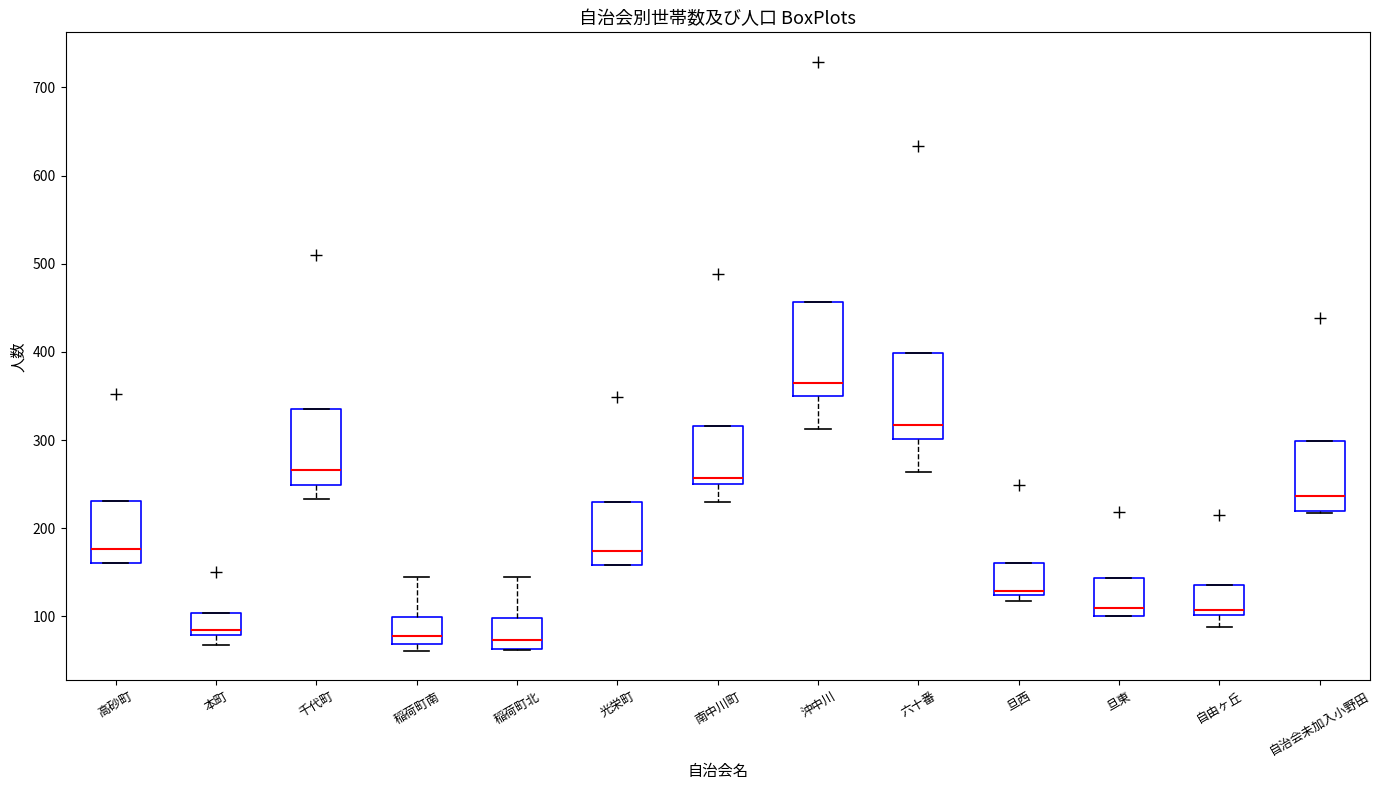

Where is the upper edge of the box for 六十番 on the y-axis? The values are not printed on the chart, so give them approximately, as read against the axis.

400